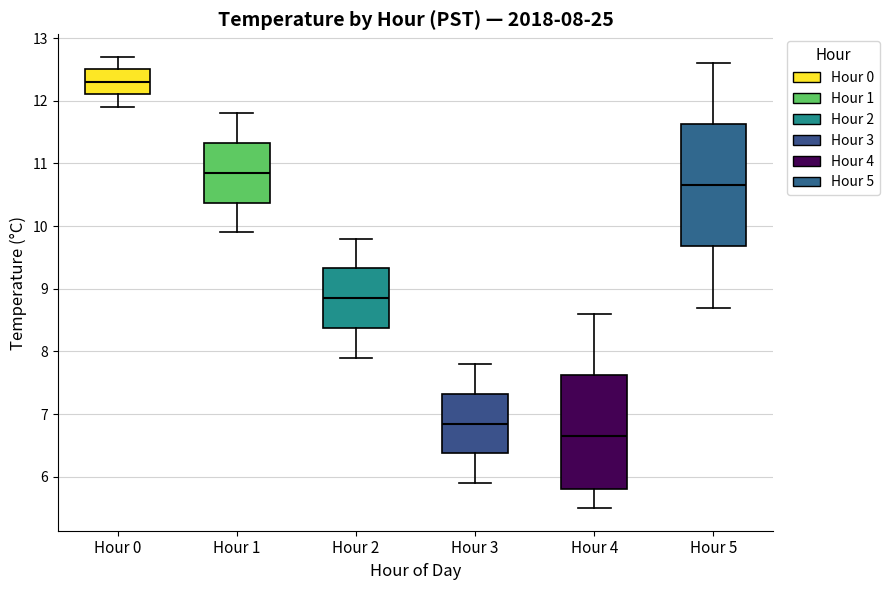

Which box is the tallest, from its lower edge to its upper edge?

Hour 5